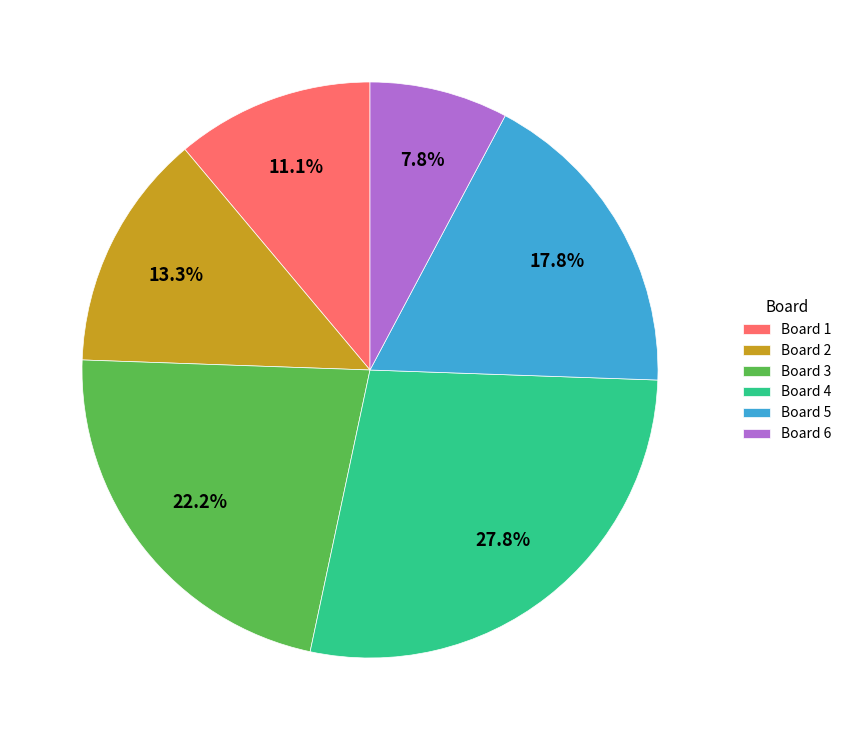

How many slices are in this pie chart?

6